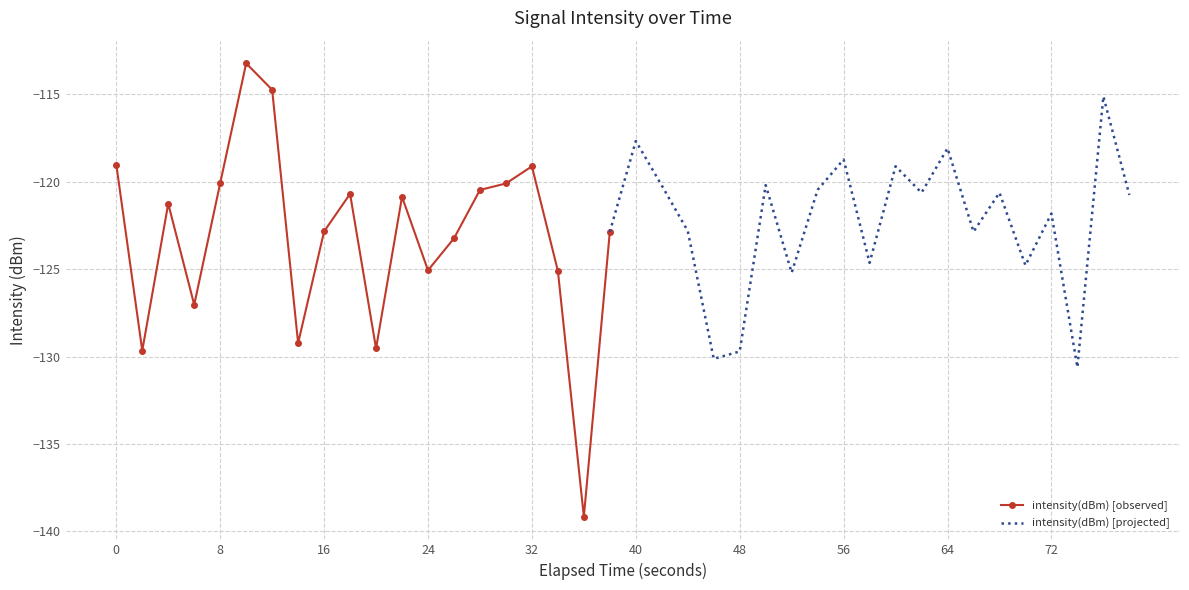

What is the value of the 9th point from the left?

-122.8